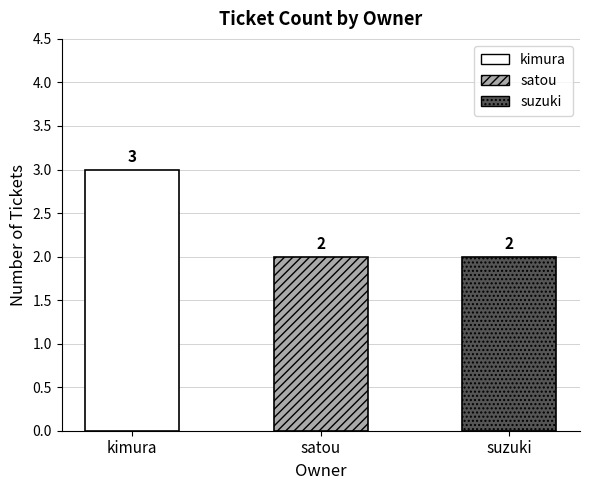

At which category does the chart reach its peak across all series?

kimura